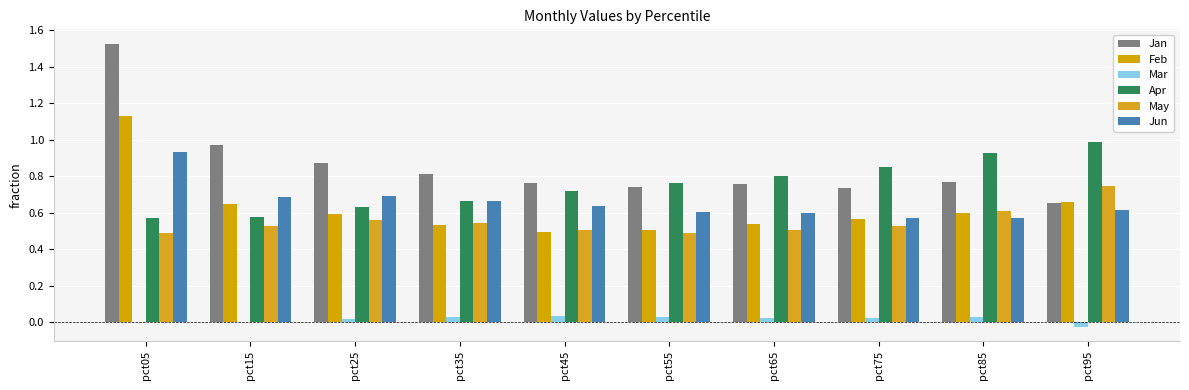

Reading left to right, what are all the values shown in this chart?

Jan: pct05=1.5	pct15=1.0	pct25=0.9	pct35=0.8	pct45=0.8	pct55=0.7	pct65=0.8	pct75=0.7	pct85=0.8	pct95=0.7
Feb: pct05=1.1	pct15=0.6	pct25=0.6	pct35=0.5	pct45=0.5	pct55=0.5	pct65=0.5	pct75=0.6	pct85=0.6	pct95=0.7
Mar: pct05=-0.0	pct15=0.0	pct25=0.0	pct35=0.0	pct45=0.0	pct55=0.0	pct65=0.0	pct75=0.0	pct85=0.0	pct95=-0.0
Apr: pct05=0.6	pct15=0.6	pct25=0.6	pct35=0.7	pct45=0.7	pct55=0.8	pct65=0.8	pct75=0.9	pct85=0.9	pct95=1.0
May: pct05=0.5	pct15=0.5	pct25=0.6	pct35=0.5	pct45=0.5	pct55=0.5	pct65=0.5	pct75=0.5	pct85=0.6	pct95=0.7
Jun: pct05=0.9	pct15=0.7	pct25=0.7	pct35=0.7	pct45=0.6	pct55=0.6	pct65=0.6	pct75=0.6	pct85=0.6	pct95=0.6